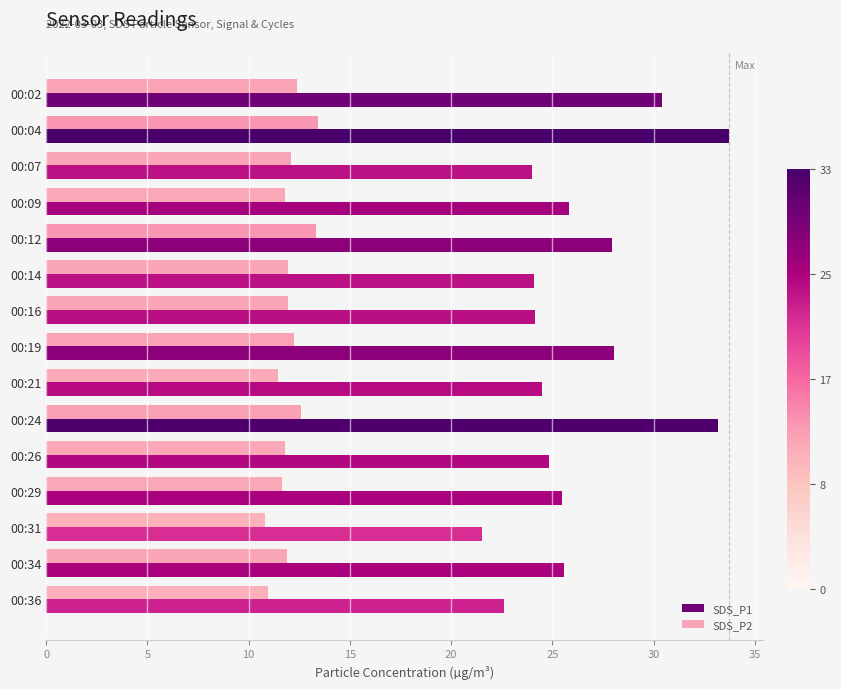

Is it true that SDS_P2 equals 6.5 at 00:36?

False